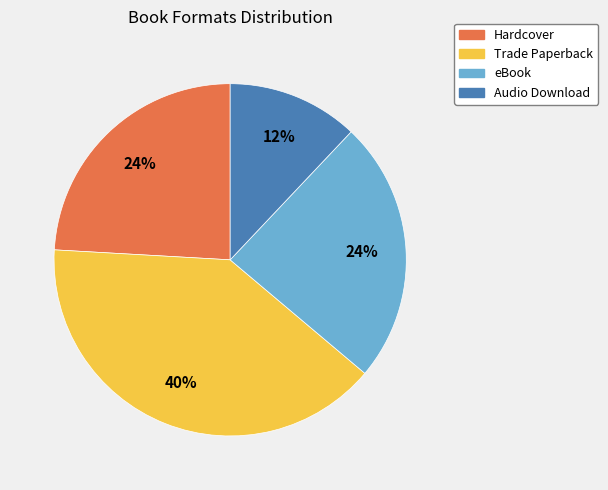

Which slice is the largest?

Trade Paperback